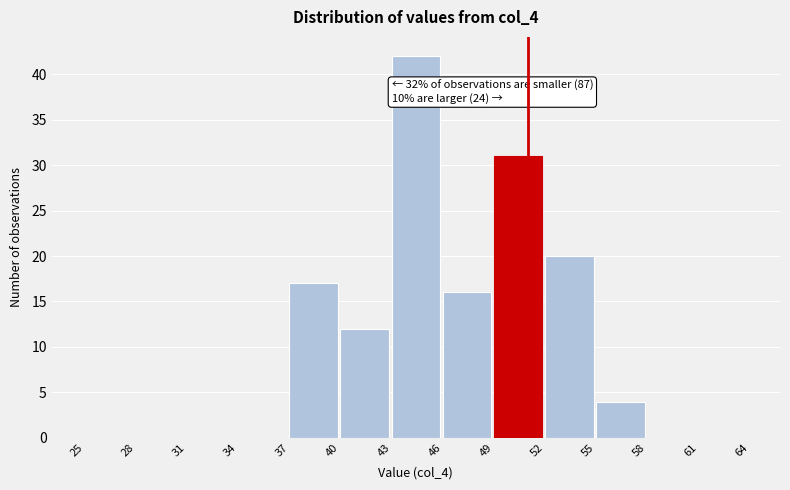

Over which range of the x-axis is the bar tallest?

43 to 46